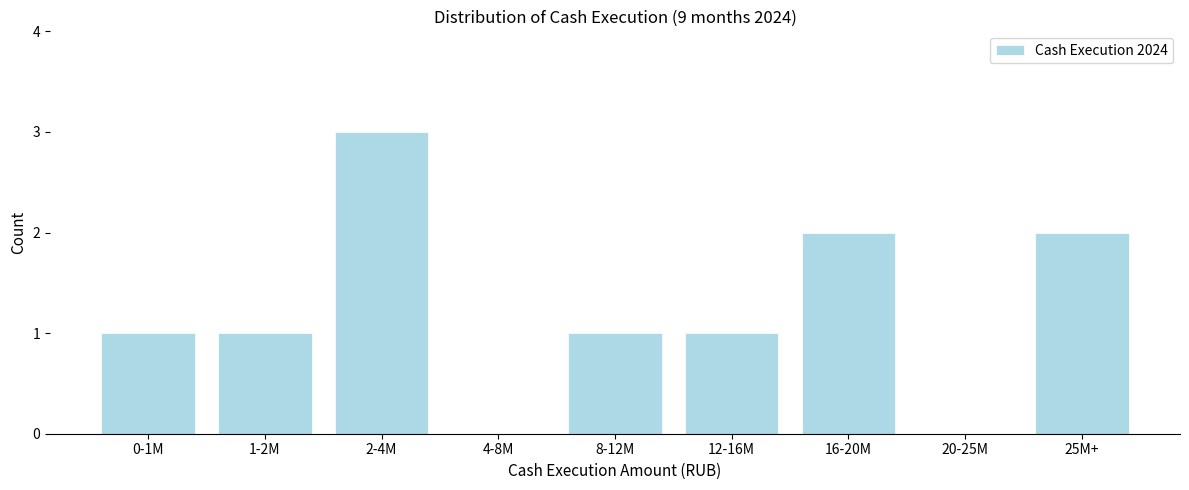

Reading left to right, list all the values displayed in this chart.

0-1M=1	1-2M=1	2-4M=3	4-8M=0	8-12M=1	12-16M=1	16-20M=2	20-25M=0	25M+=2